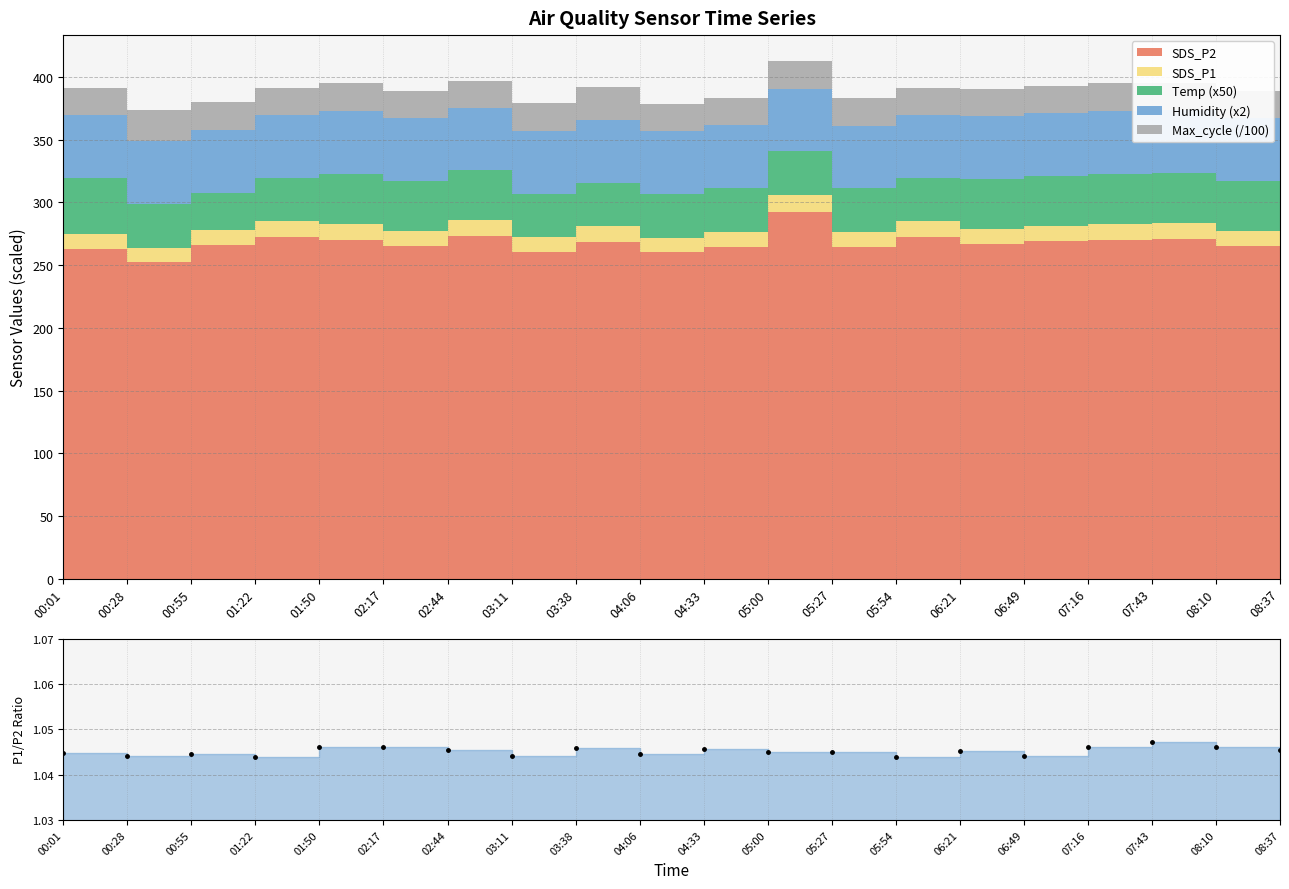

Where is the first local minimum?

00:28